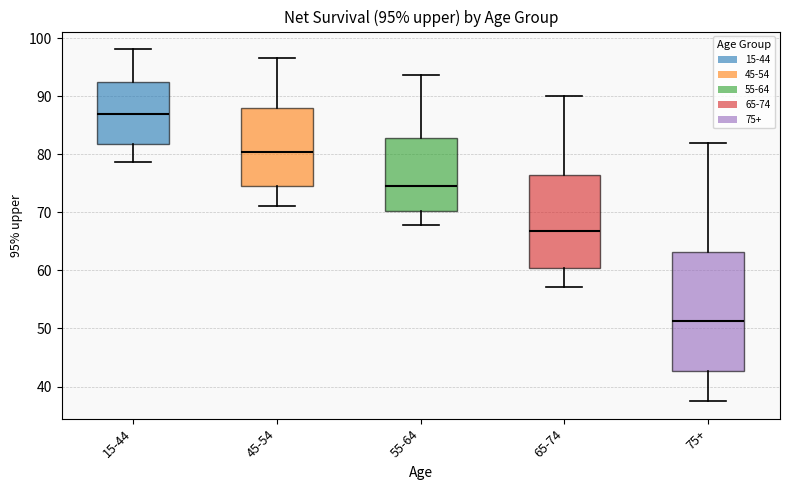

Which box's median line is the lowest?

75+